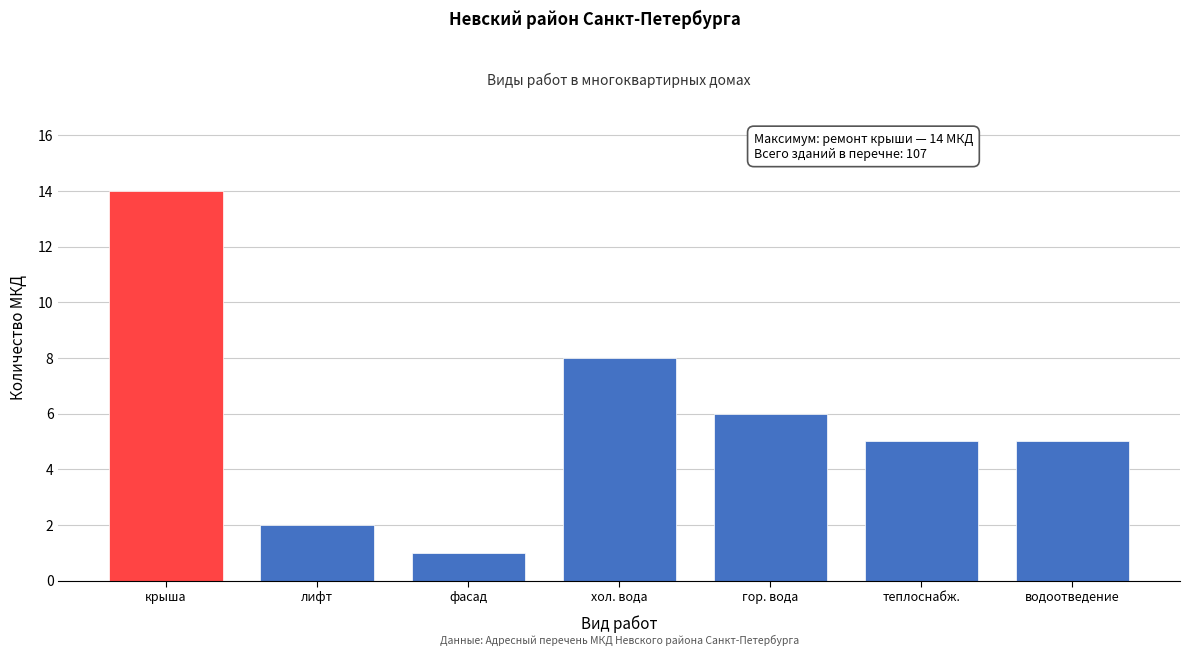

Reading left to right, list all the values displayed in this chart.

14	2	1	8	6	5	5